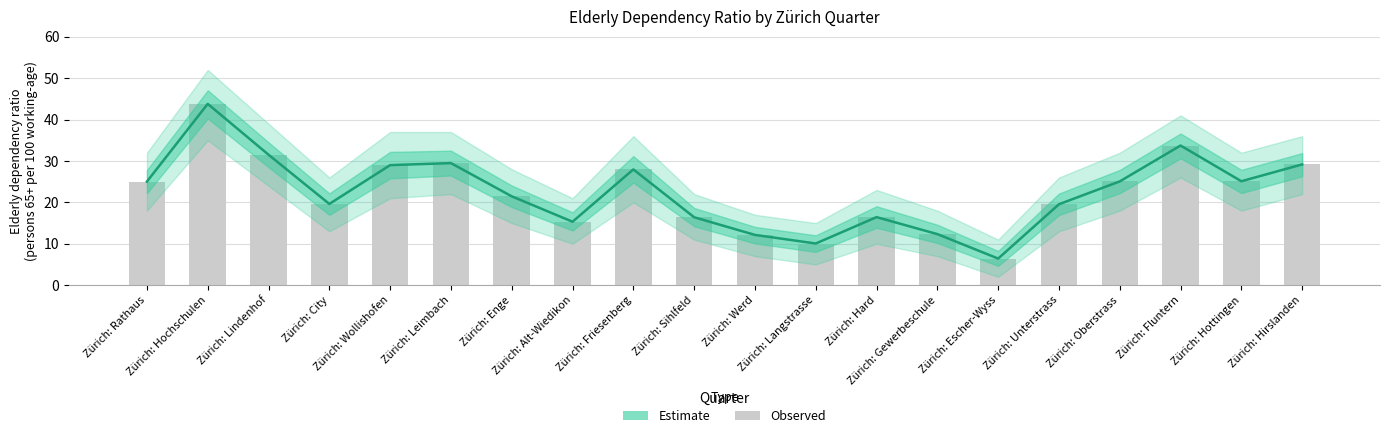

Is it true that Observed equals 12.3 at Zürich: Gewerbeschule?

True